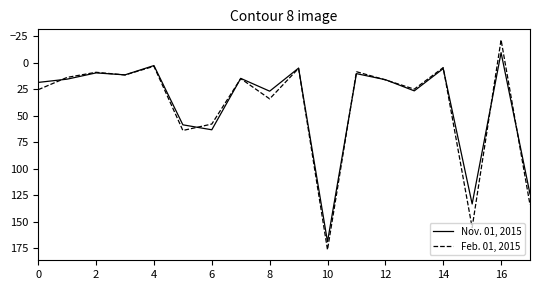

Rank the series by their average value, from lowest to highest.

Nov. 01, 2015, Feb. 01, 2015